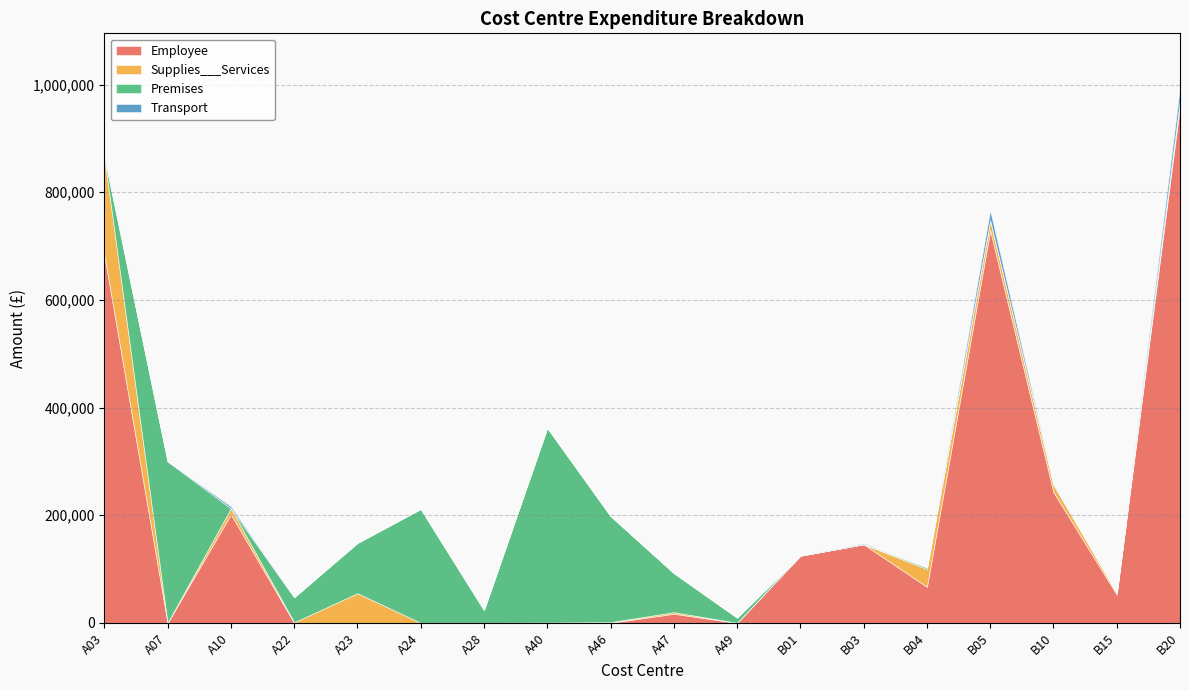

Which category has the highest value across all series?

B20